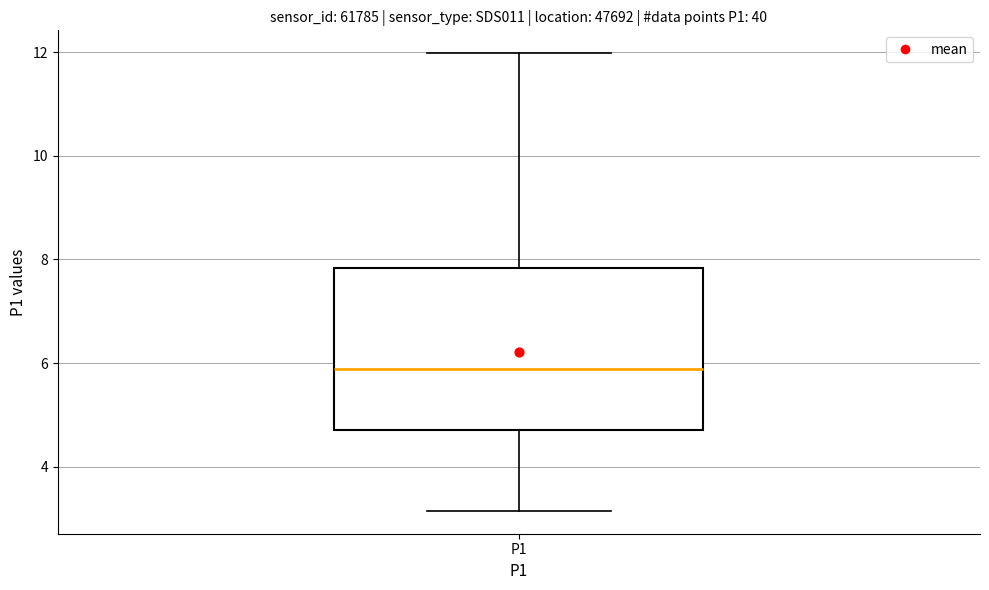

Transcribe this box plot: give where the median line is, the range the box spans, and where the two whiskers end, as read against the y-axis. The values are not printed on the chart, so give them approximately, as read against the axis.

median 5.8, box 4.8 to 7.8, whiskers 3.2 to 12.0